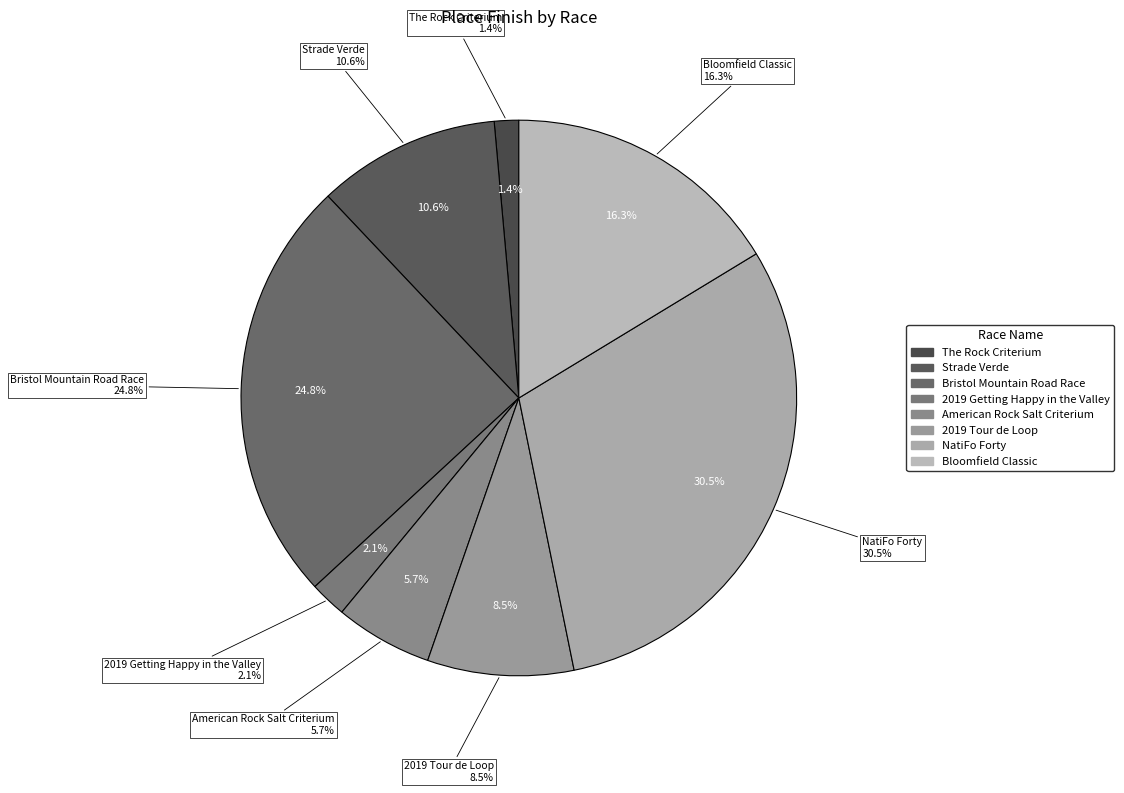

True or false: 2019 Tour de Loop accounts for 2% of the total.

False